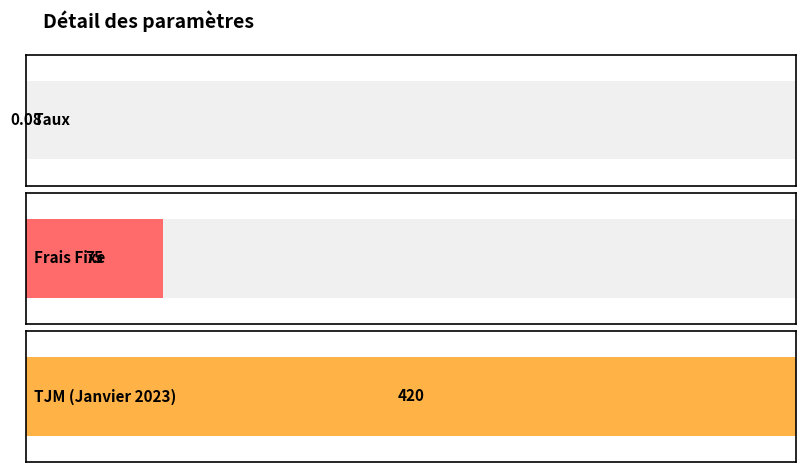

Does the chart contain any negative values?

No